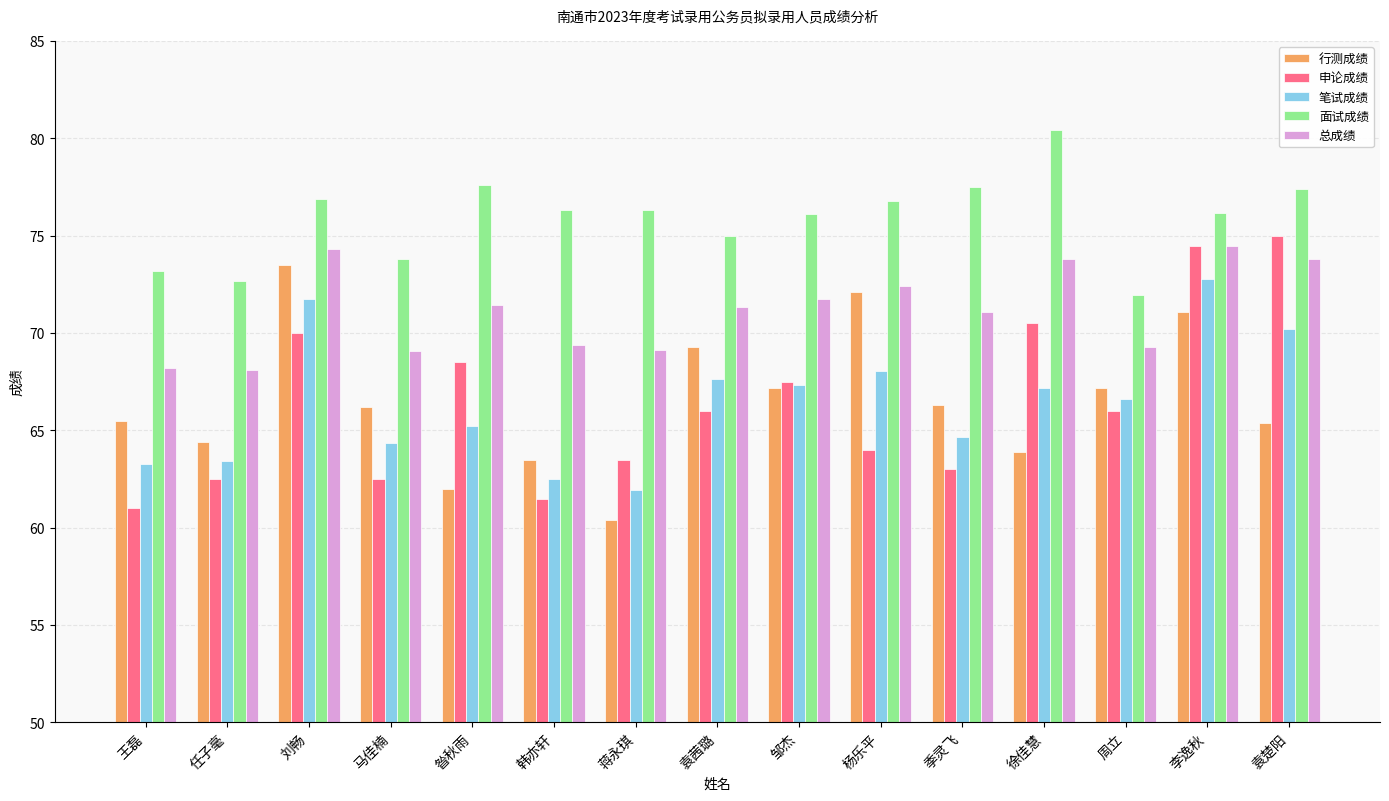

Read the 总成绩 value at 韩亦轩.

69.4